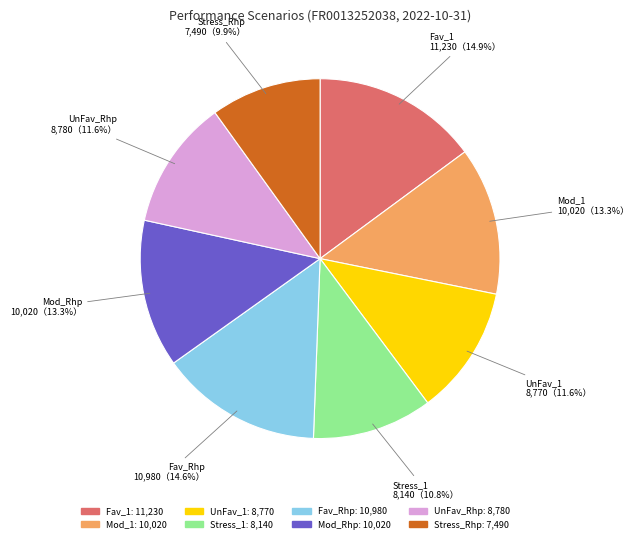

Between Fav_1 and Stress_Rhp, which is larger?

Fav_1